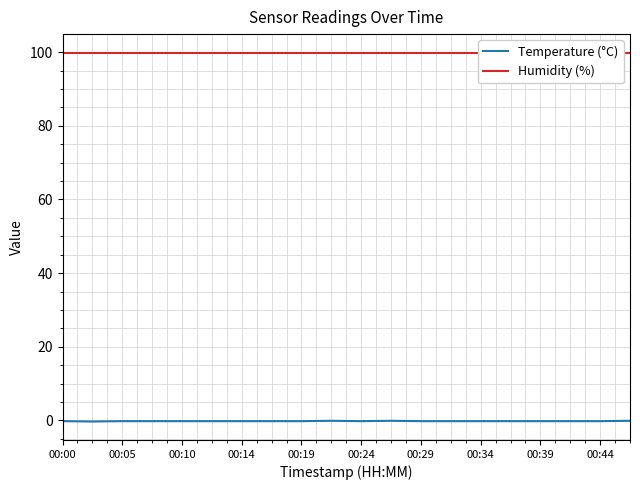

Which series has the largest total across all categories?

Humidity (%)